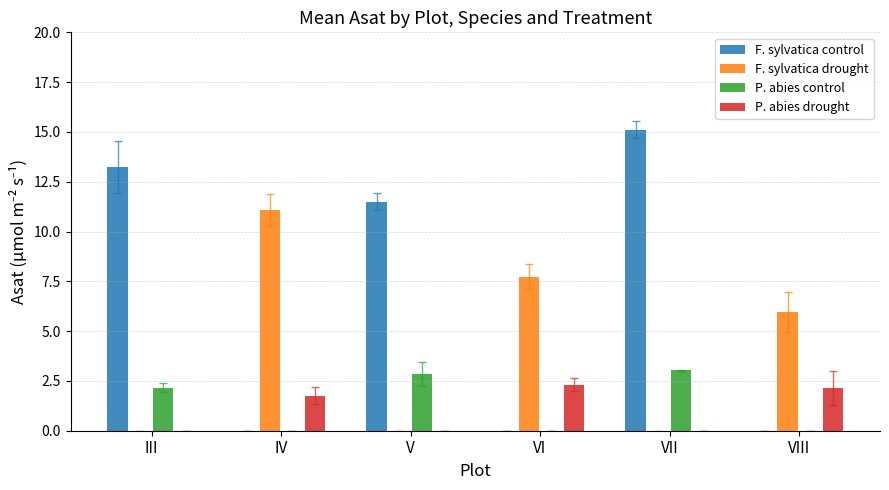

The F. sylvatica control series shows 0.0 at VI. True or false?

True